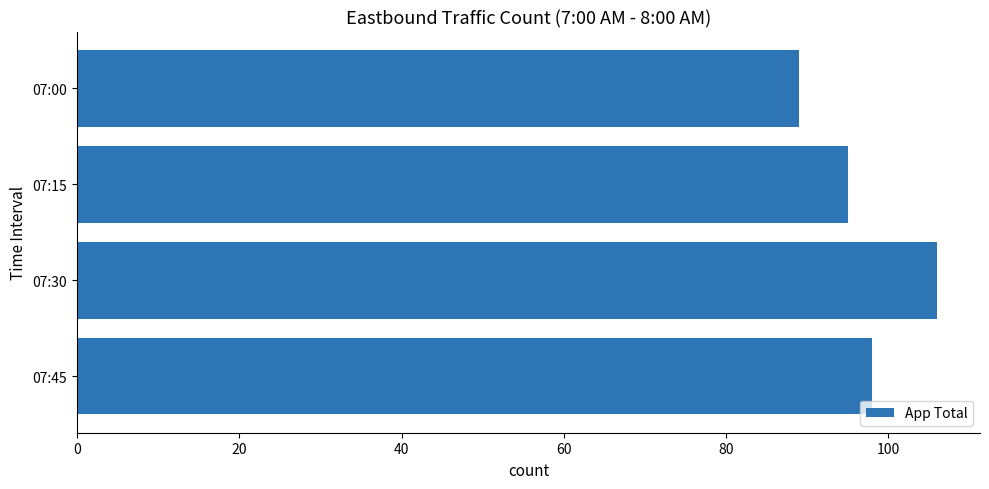

Approximately how many times larger is the value at 07:00 compared to 07:15?

0.9